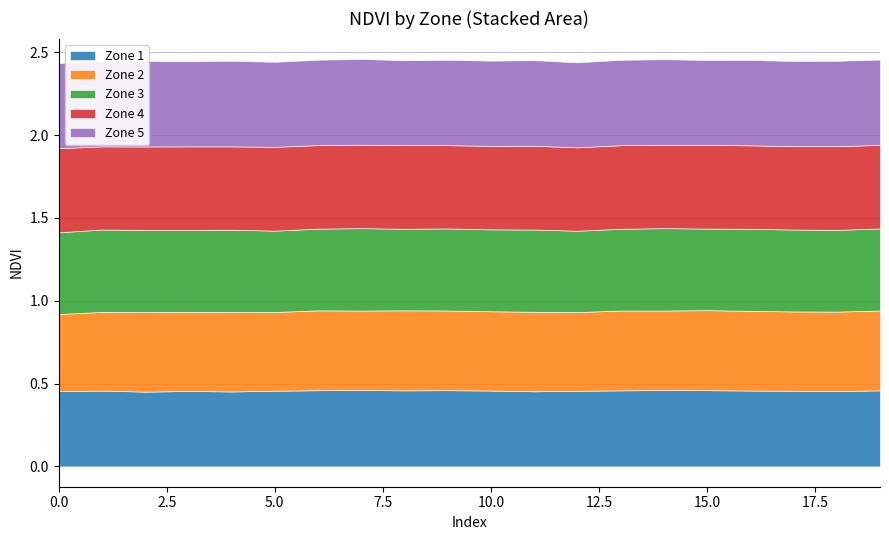

How many lines are shown in the chart?

5